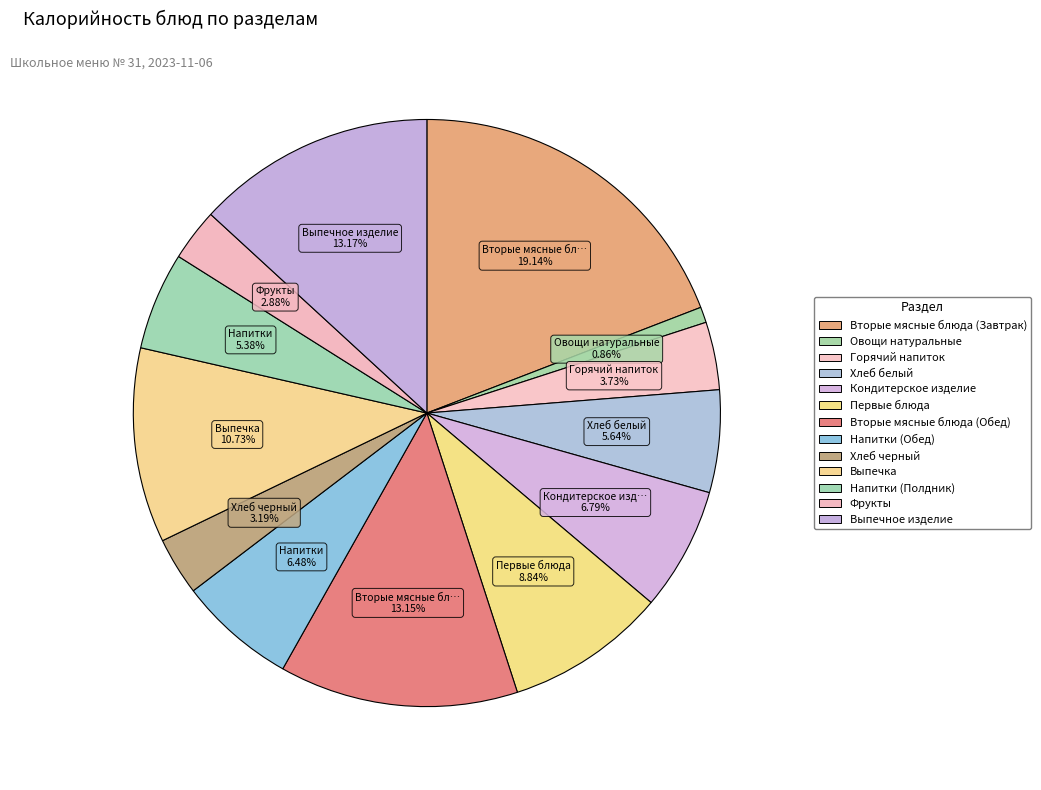

Is Выпечное изделие the majority of the pie?

No